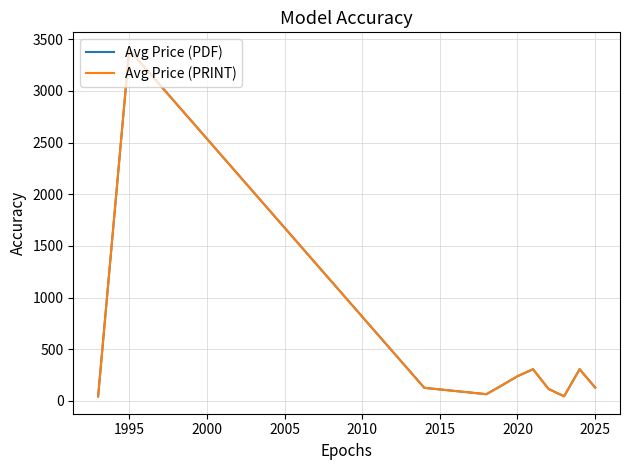

Does the chart have visible grid lines?

Yes